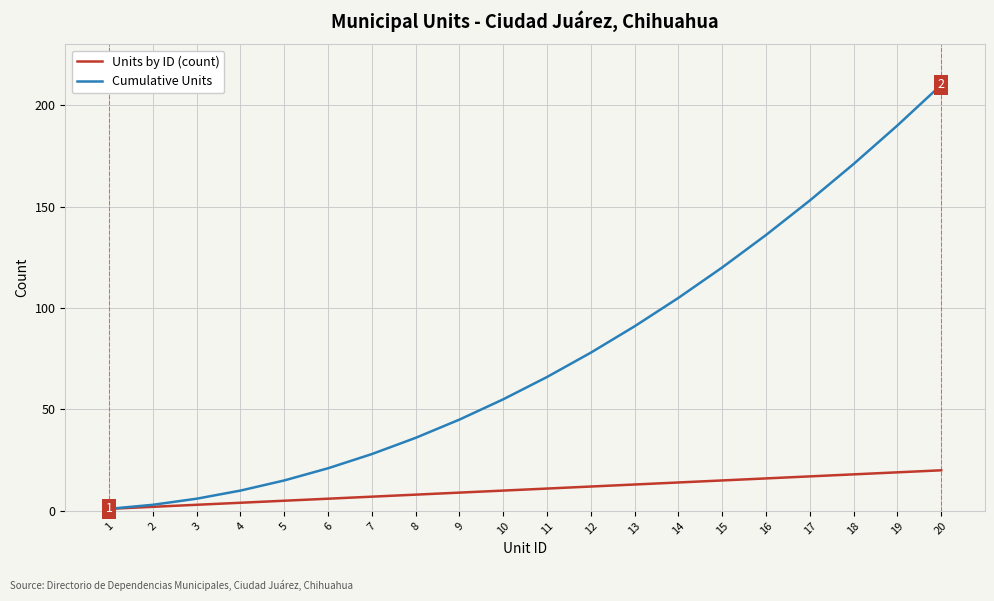

What is the difference between the highest and lowest values at 13?

78